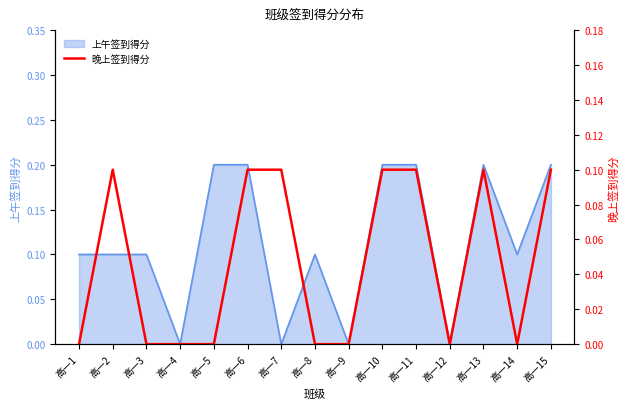

The 上午签到得分 series shows 0.1 at 高一9. True or false?

False